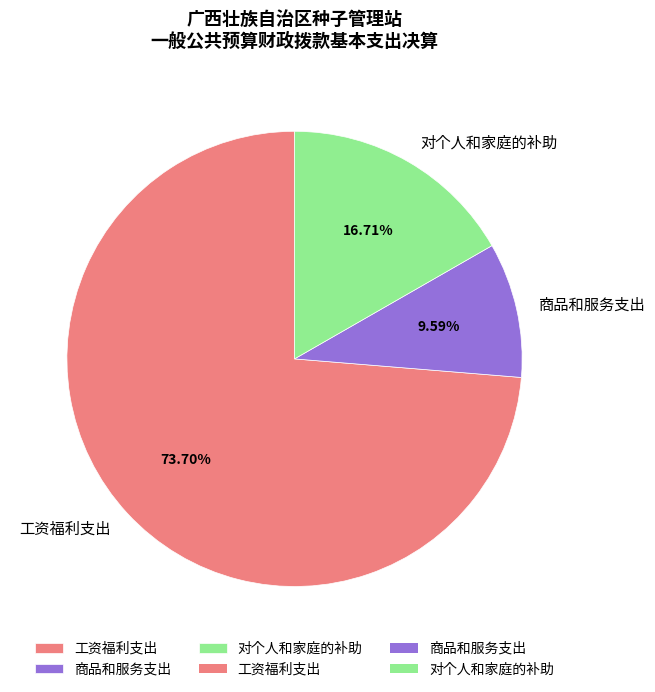

What is the largest slice in the pie chart?

工资福利支出